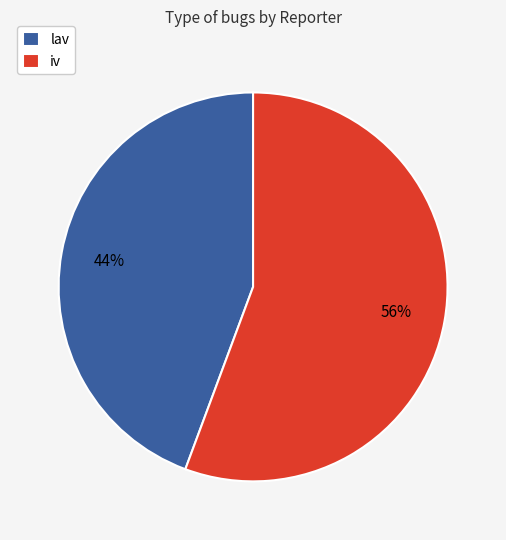

Is the sum of iv and lav greater than half?

Yes